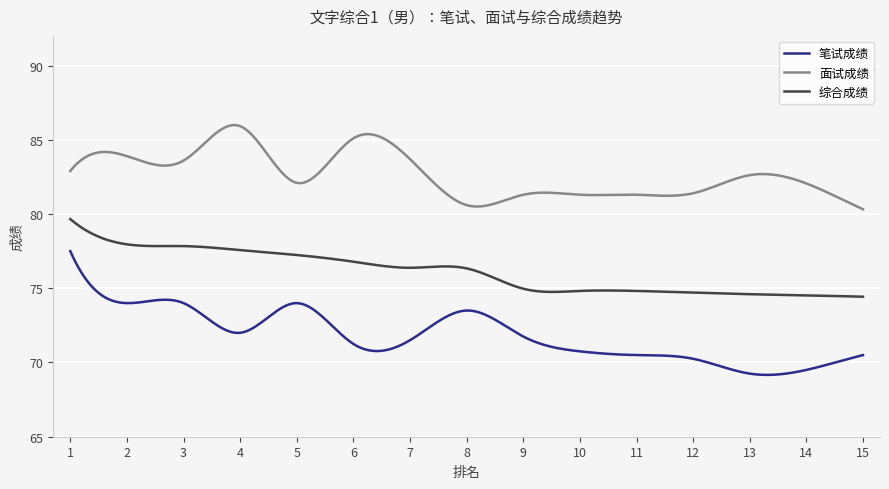

Rank the series by their average value, from highest to lowest.

面试成绩, 综合成绩, 笔试成绩